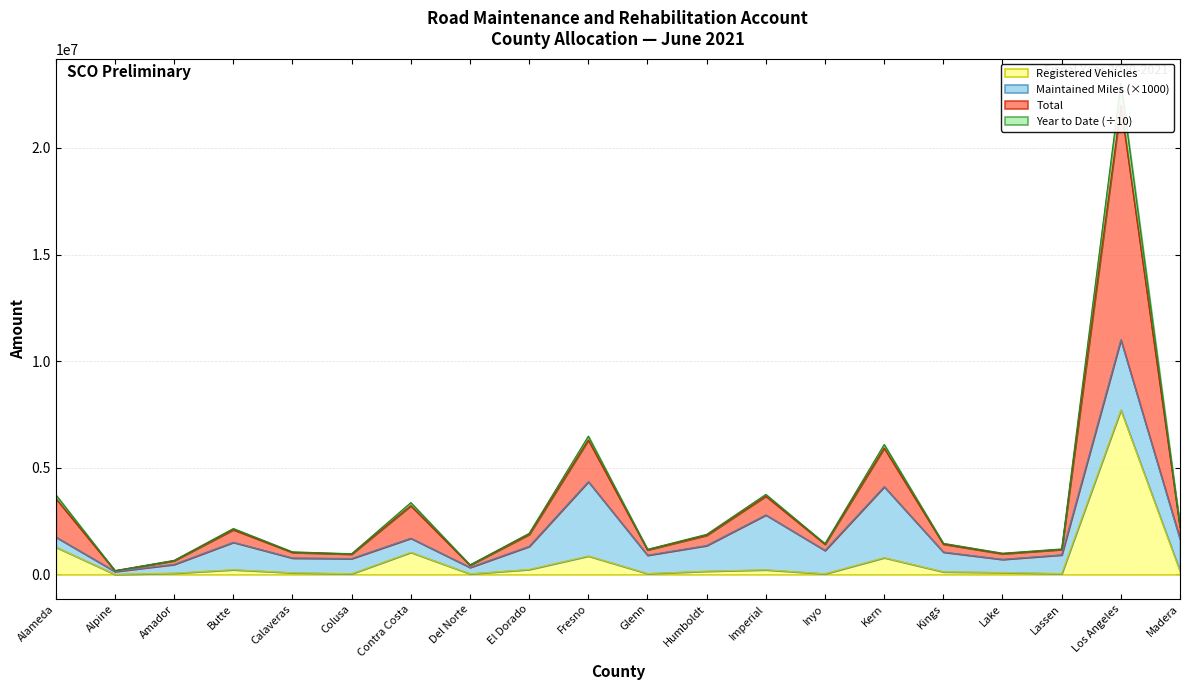

What is the sum of the Total values at El Dorado and Butte?

4077521.1